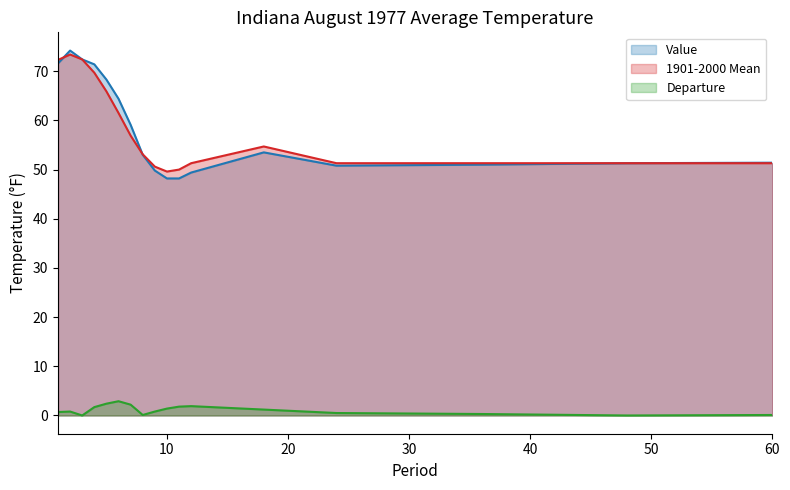

What is the difference between the Departure values at 10 and 12?

0.5